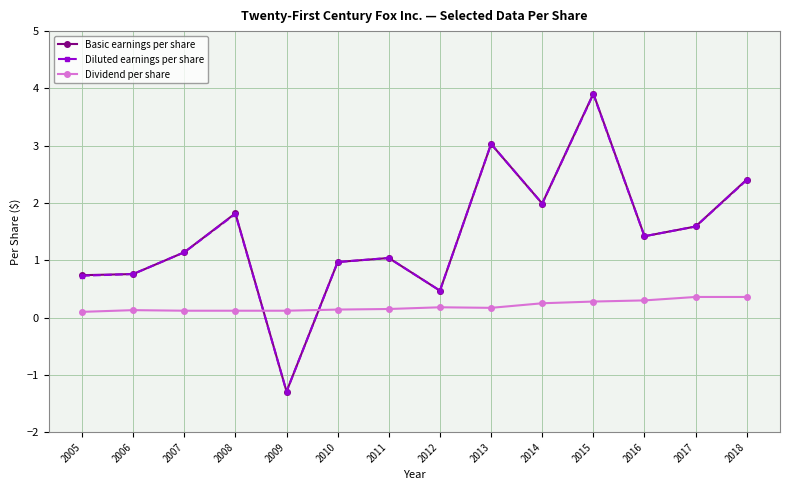

What is the spread (max minus min) of values at 2010?

0.8